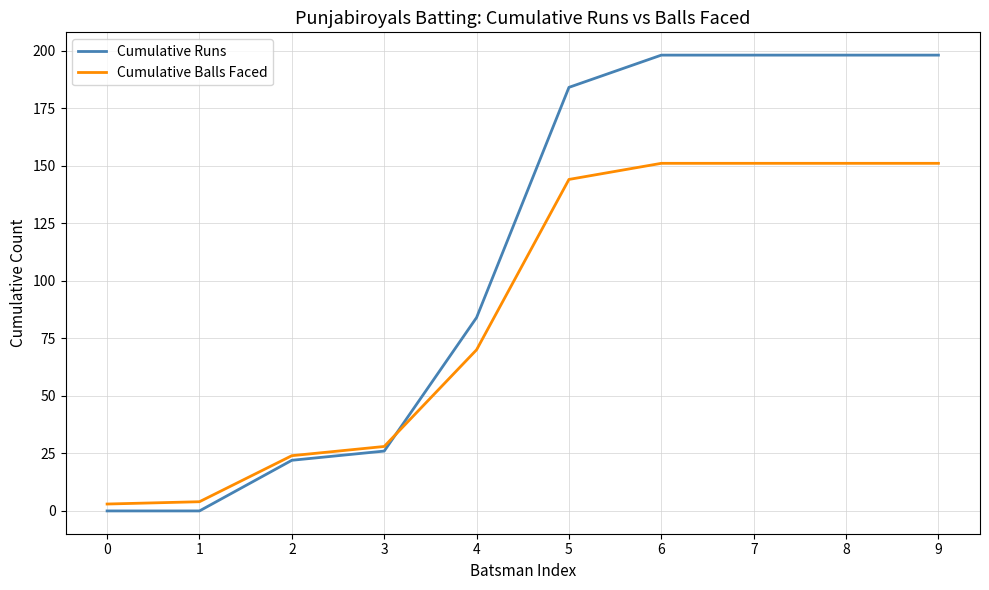

The value of Cumulative Runs at 5 is 184. True or false?

True